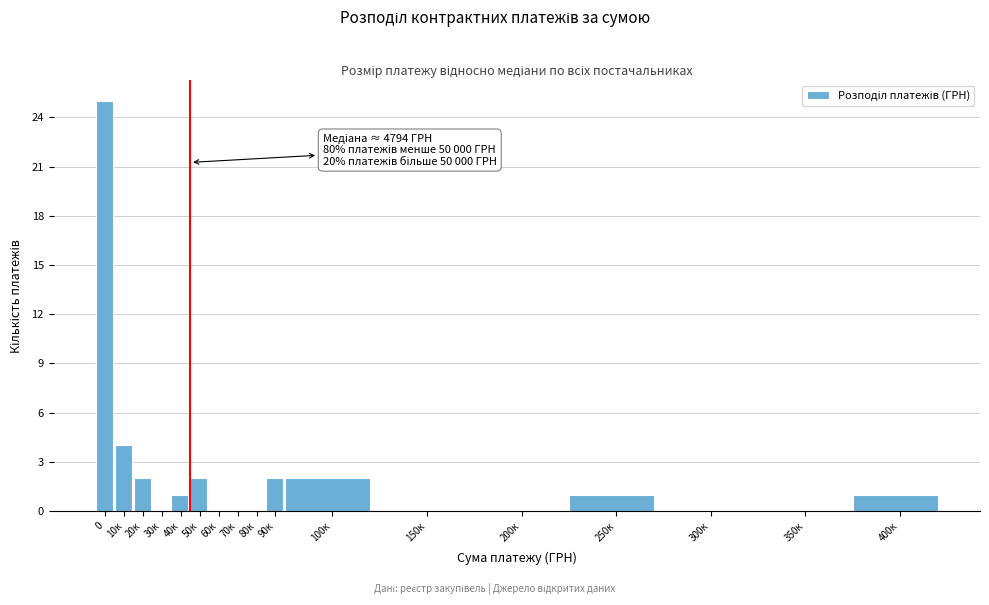

Reading right to left, transcribe all the data shown in this chart.

400к=1	350к=0	300к=0	250к=1	200к=0	150к=0	100к=2	90к=2	80к=0	70к=0	60к=0	50к=2	40к=1	30к=0	20к=2	10к=4	0=25